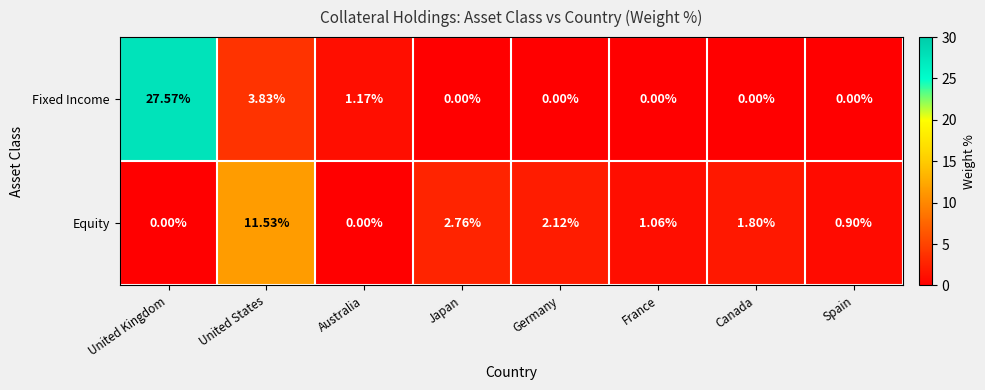

Which series has the largest range (max minus min)?

Fixed Income